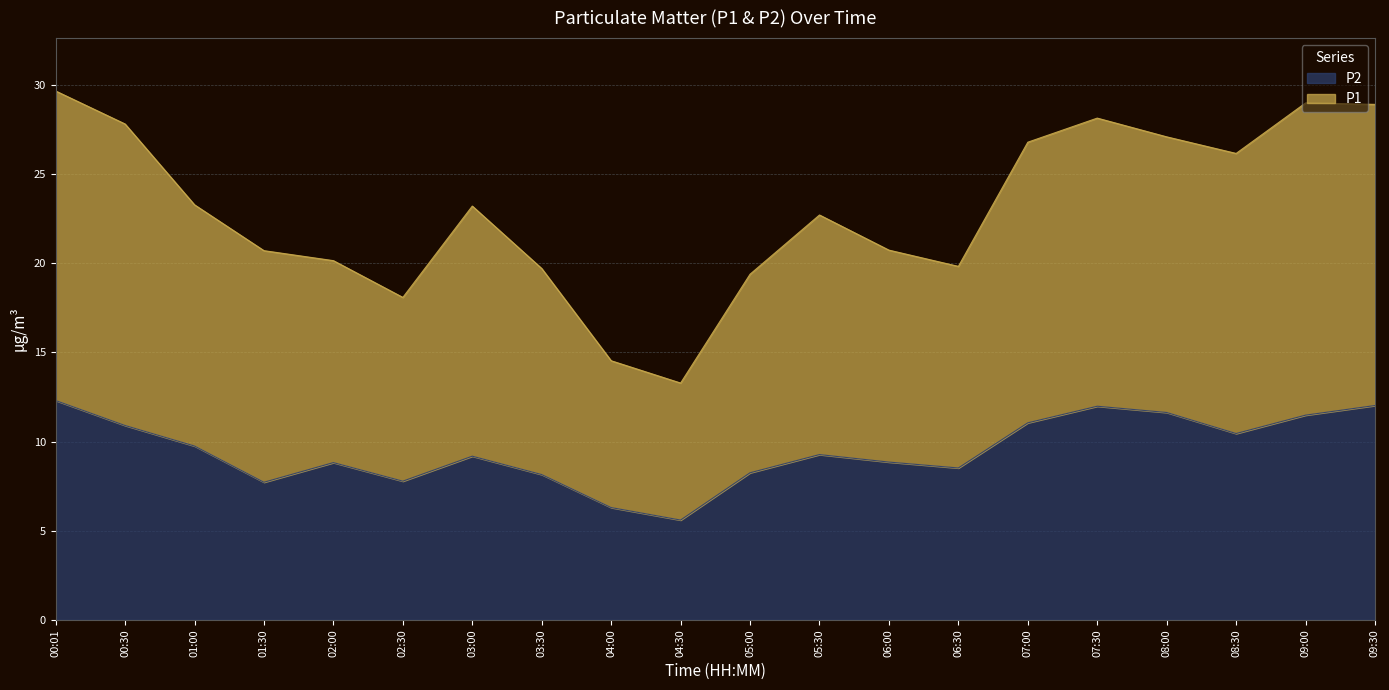

Rank the categories by P1 value from lowest to highest.

04:30, 04:00, 02:30, 05:00, 03:30, 06:30, 02:00, 01:30, 06:00, 05:30, 03:00, 01:00, 08:30, 07:00, 08:00, 00:30, 07:30, 09:30, 09:00, 00:01